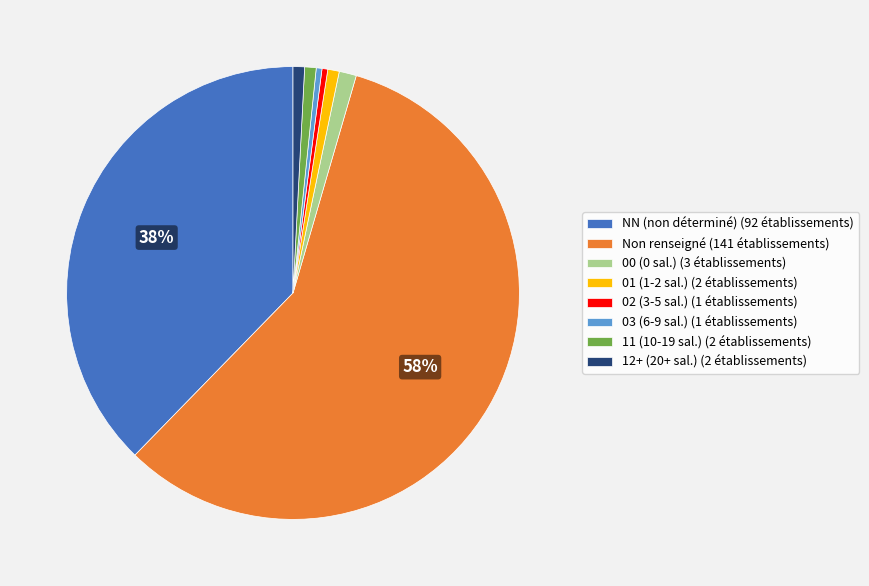

To the nearest percent, what portion does 12+ (20+ sal.) (2 établissements) represent?

1%